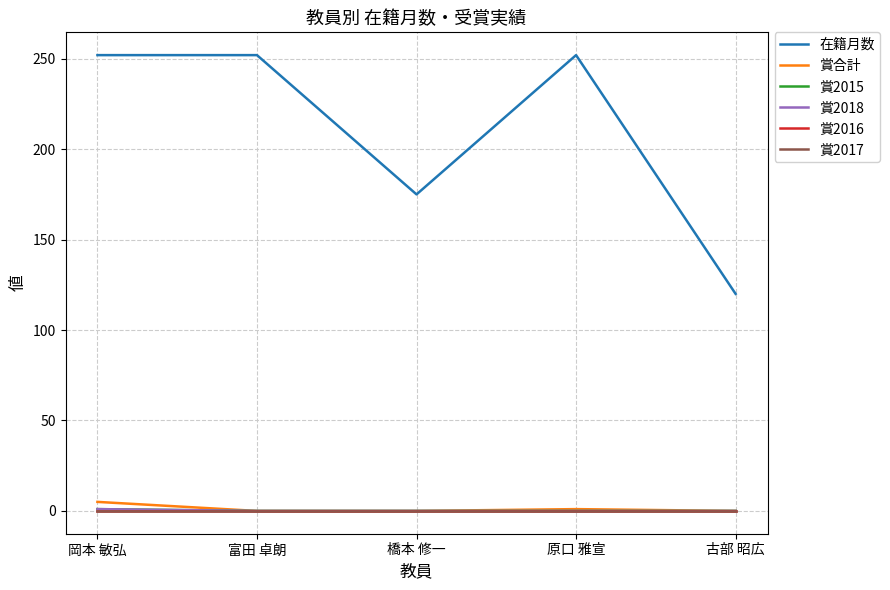

Is this an area chart (filled region under the line)?

No